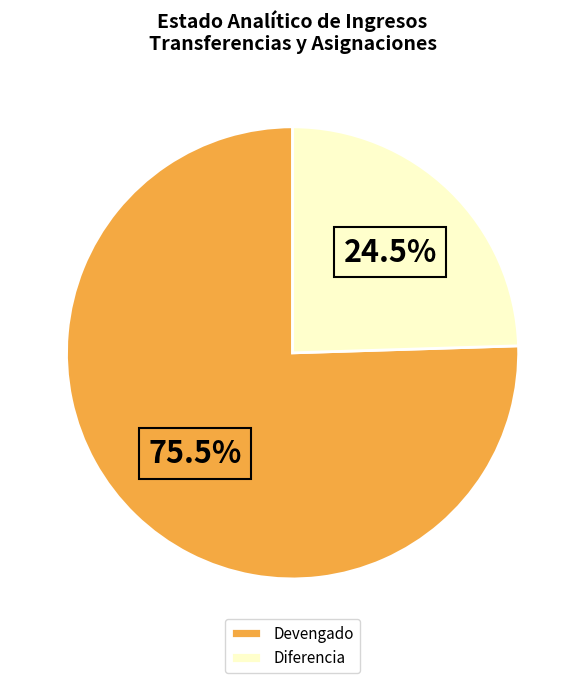

Do Devengado and Diferencia together represent more than half of the pie?

Yes